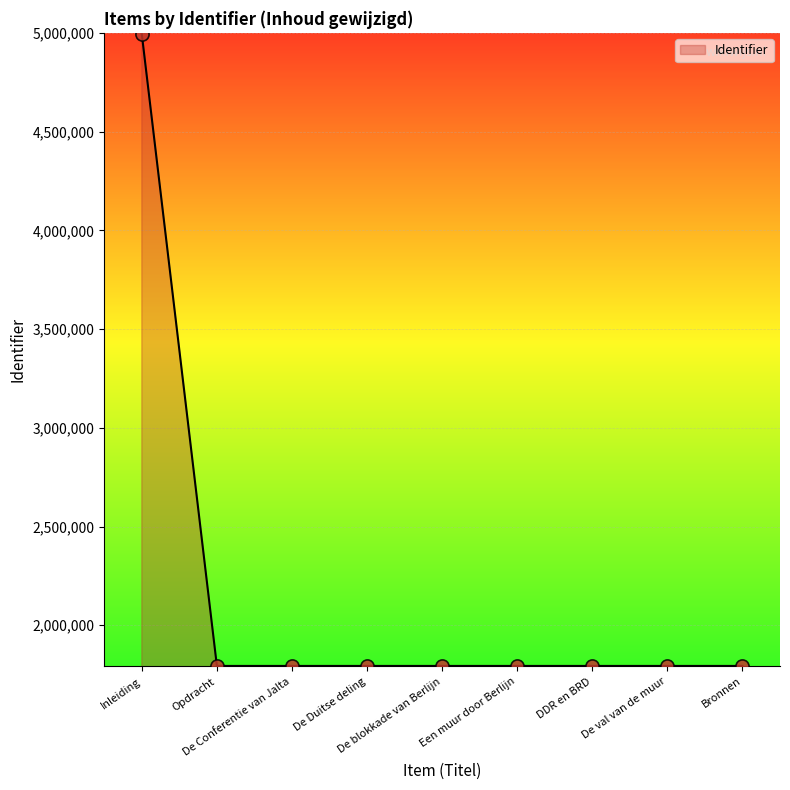

What is the change in value from De Duitse deling to DDR en BRD?

+3